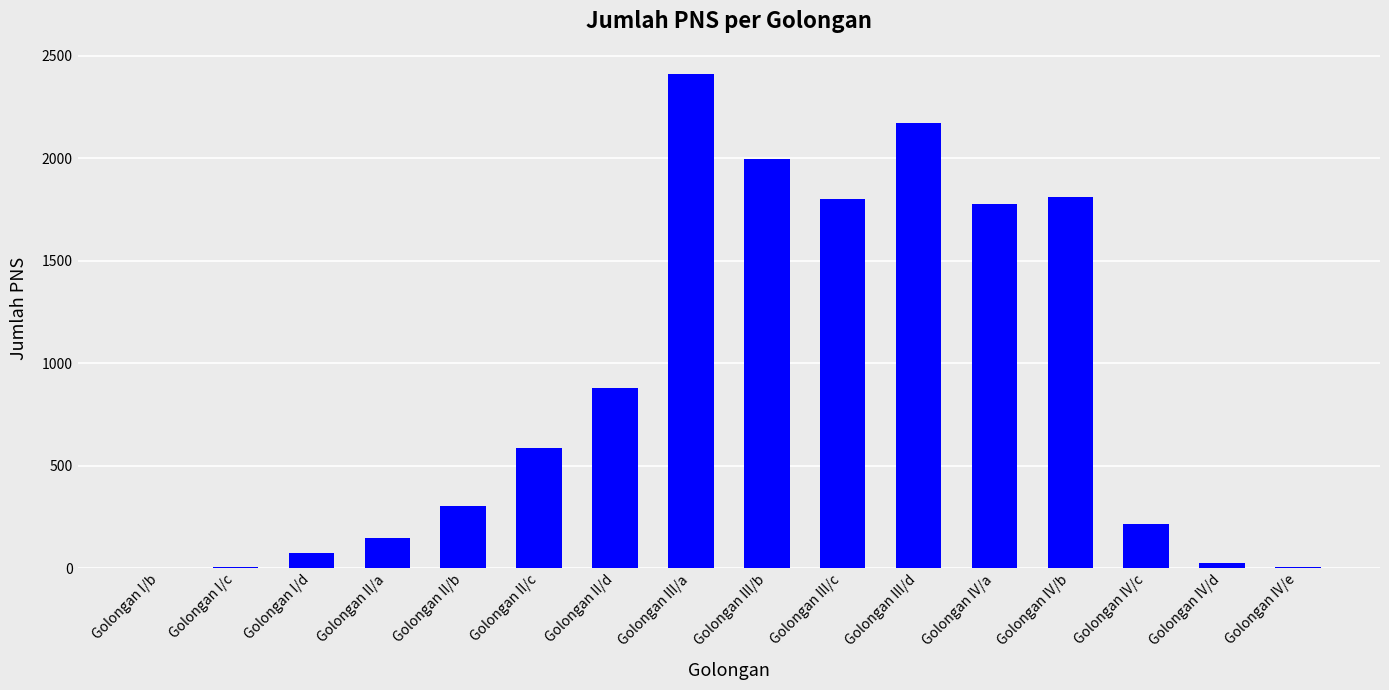

How many distinct data groups are displayed?

1